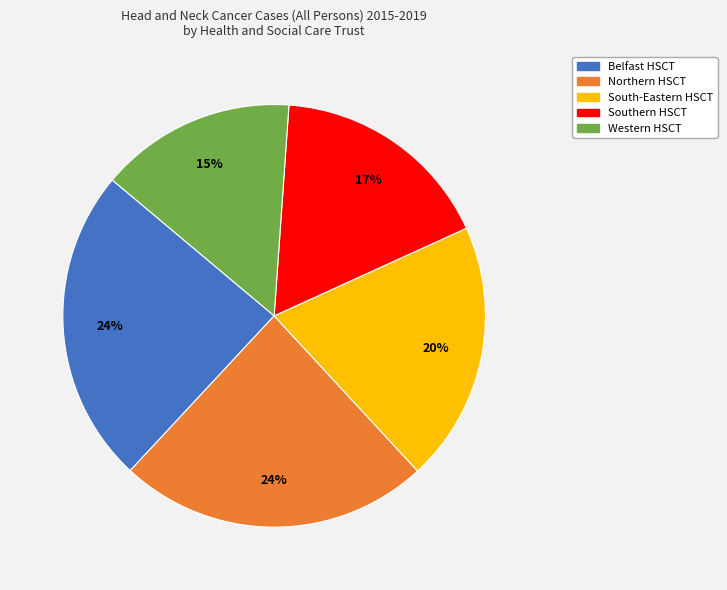

Which category has the smallest portion of the pie?

Western HSCT